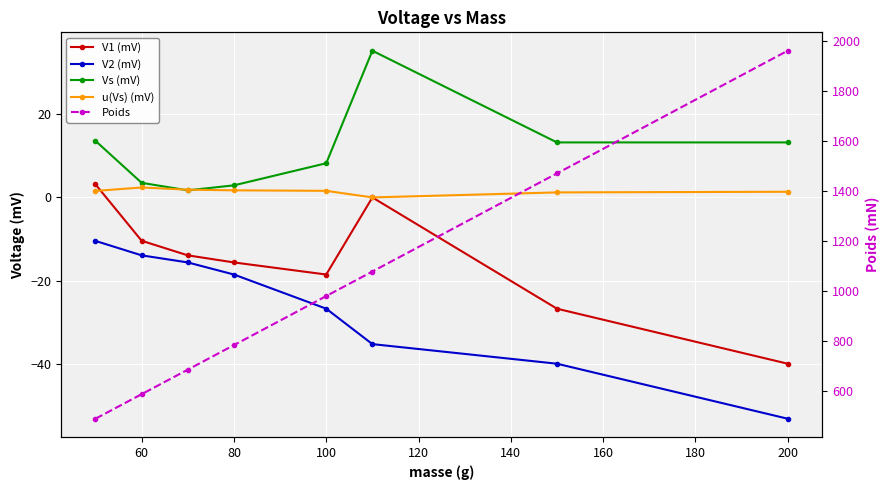

True or false: u(Vs) (mV) has a value of 2.7 at 40.

False